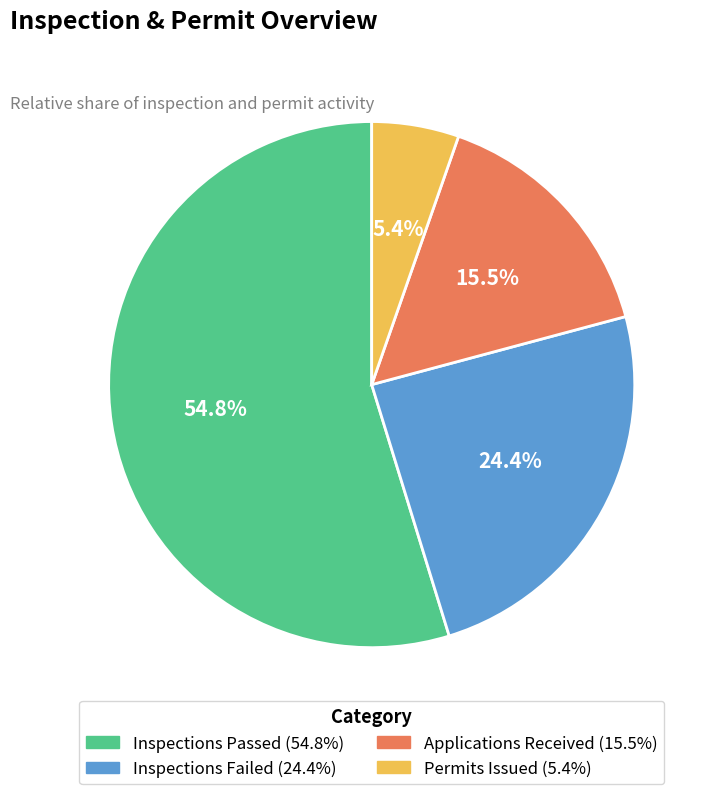

What is the largest slice in the pie chart?

Inspections Passed